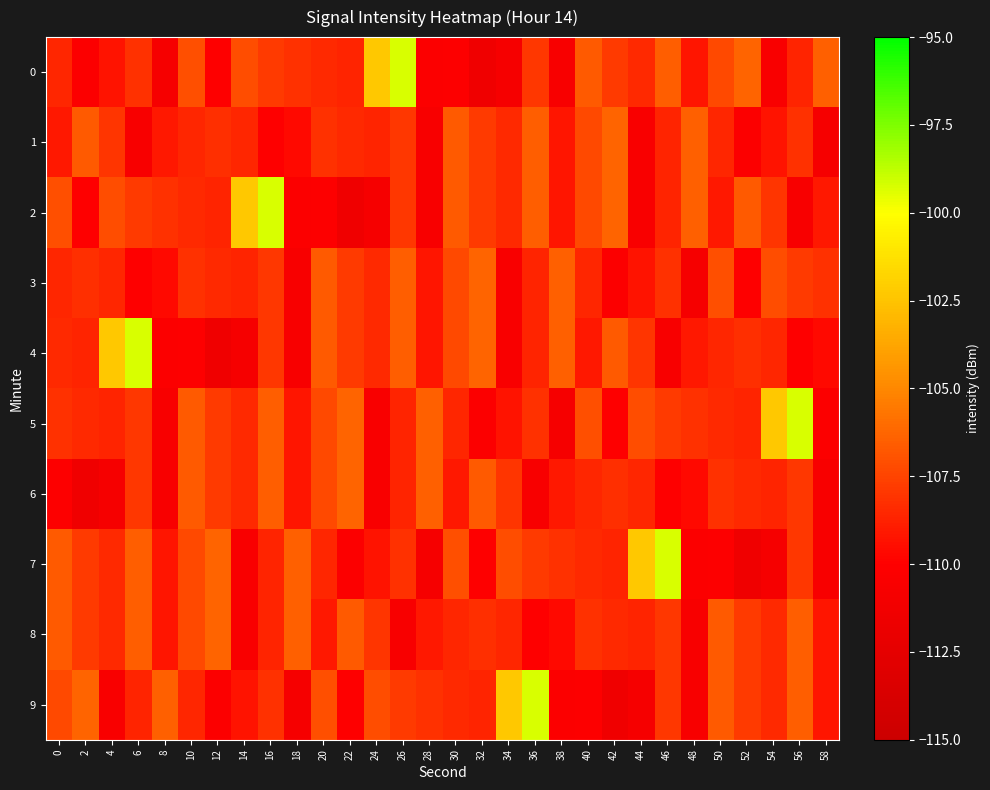

Rank the series at 38 from lowest to highest value.

5, 0, 9, 8, 1, 2, 6, 7, 3, 4